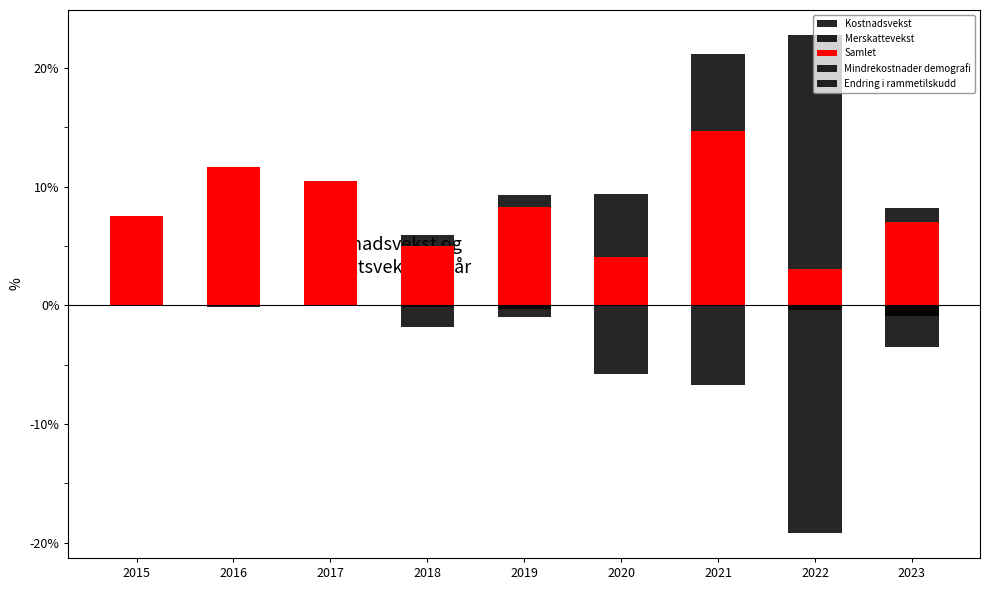

Is it true that Kostnadsvekst equals -1.1 at 2018?

False